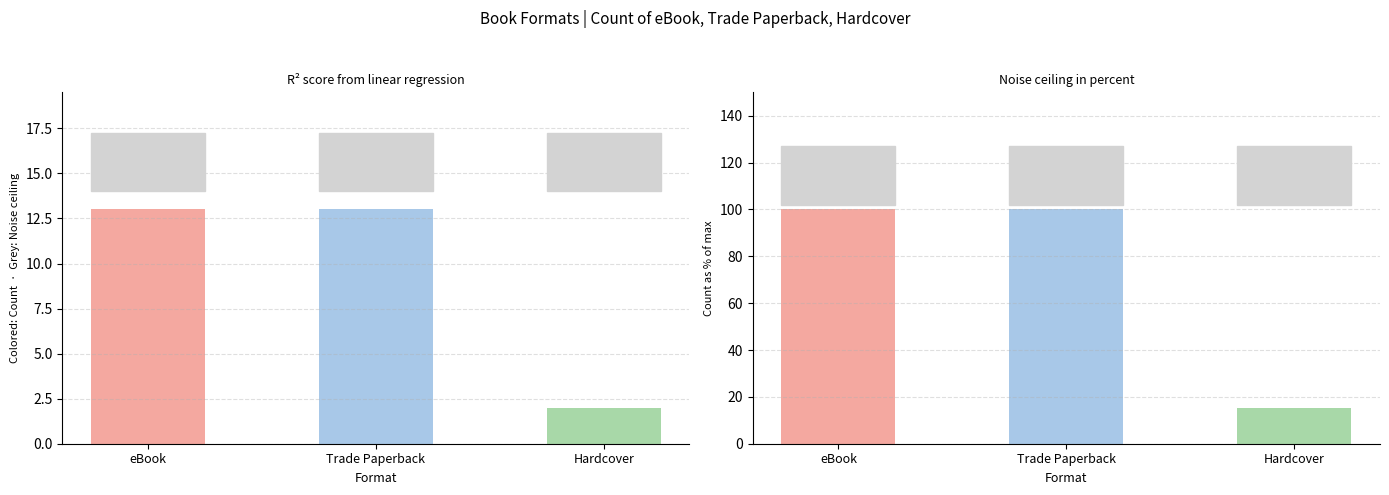

What is the maximum value shown in the chart?

13